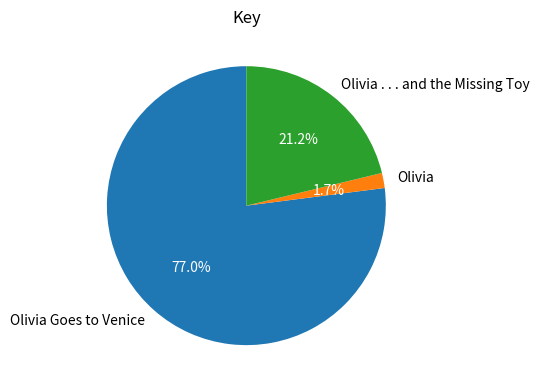

Which slice is the largest?

Olivia Goes to Venice